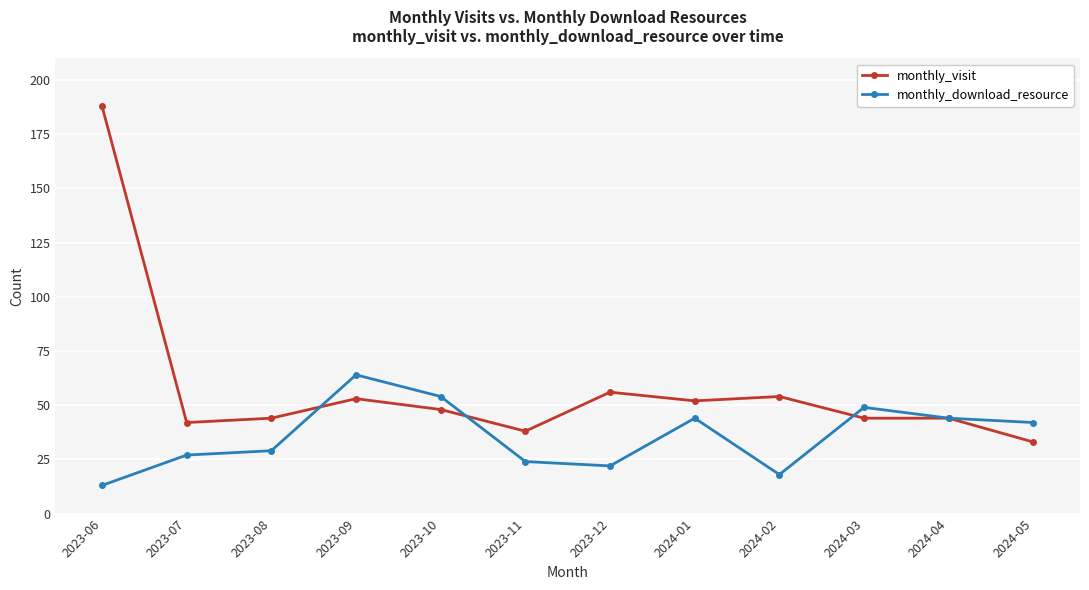

The monthly_download_resource series shows 21 at 2024-05. True or false?

False